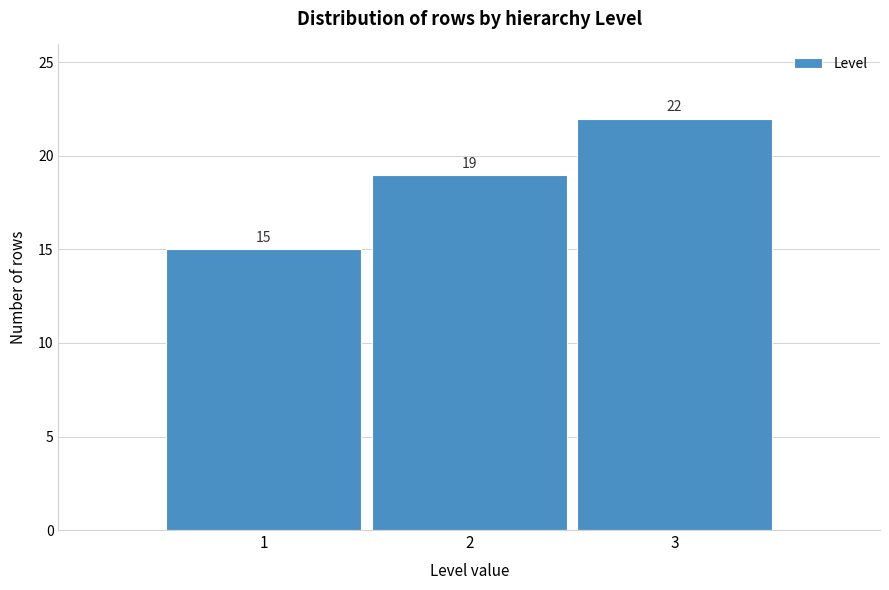

Reading right to left, extract all data points from this chart.

22	19	15